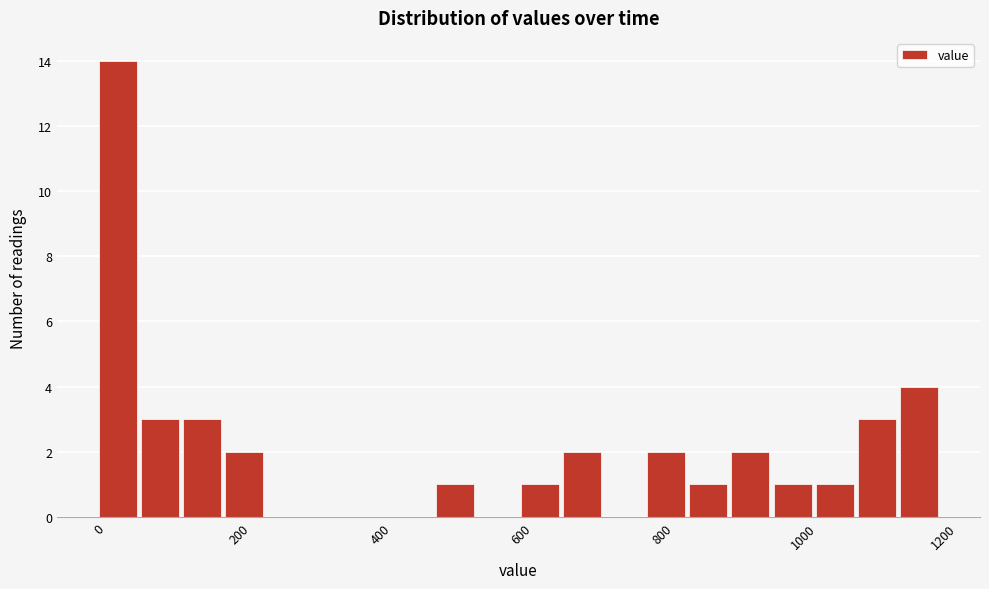

Around what value on the x-axis is the tallest bar? Give the approximate position of its centre, as read against the axis.

20